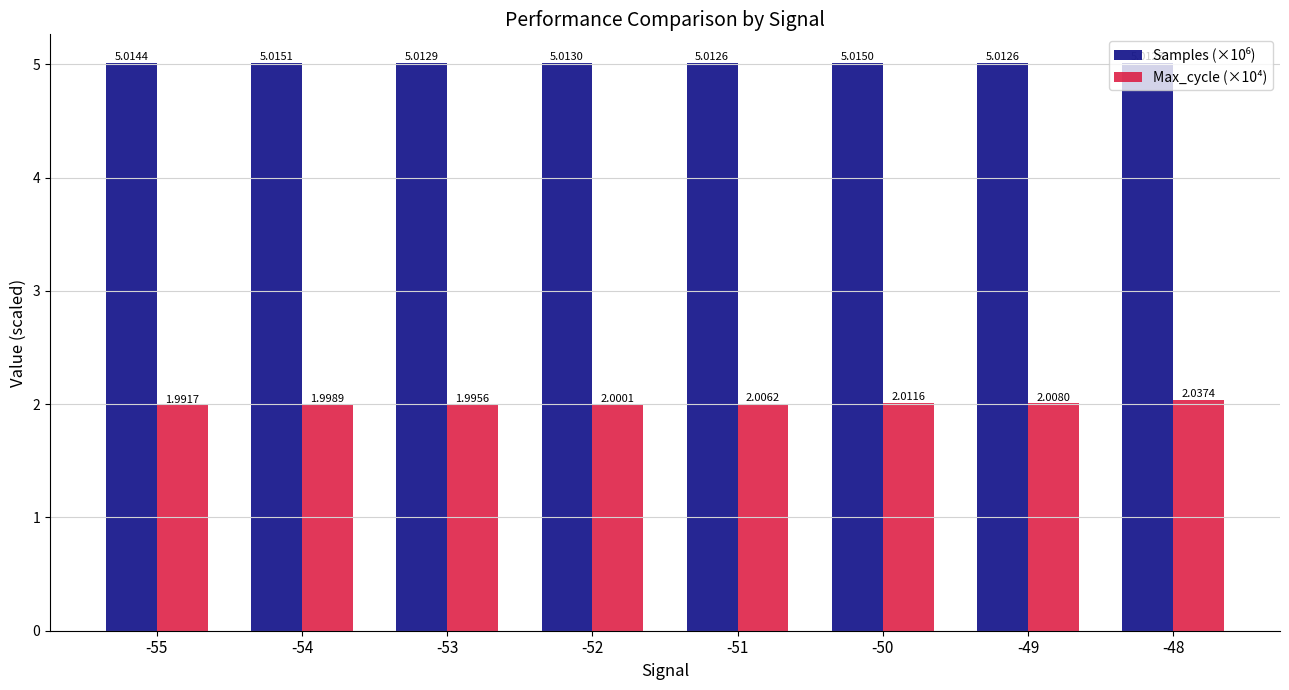

Does the chart contain stacked bars?

No